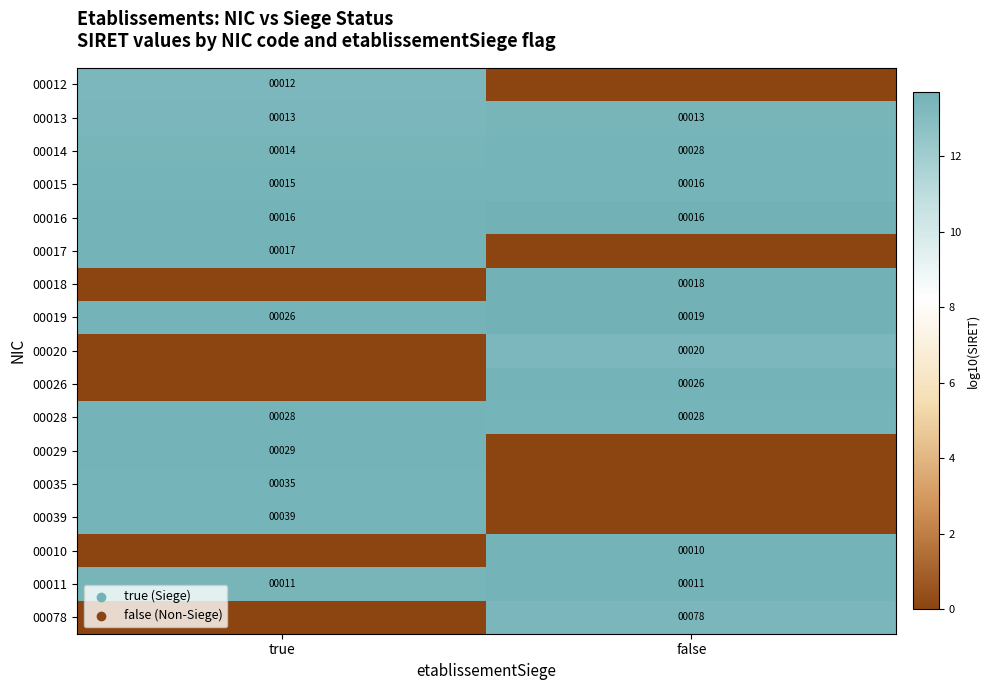

Is it true that 00029 equals 17 at true?

False